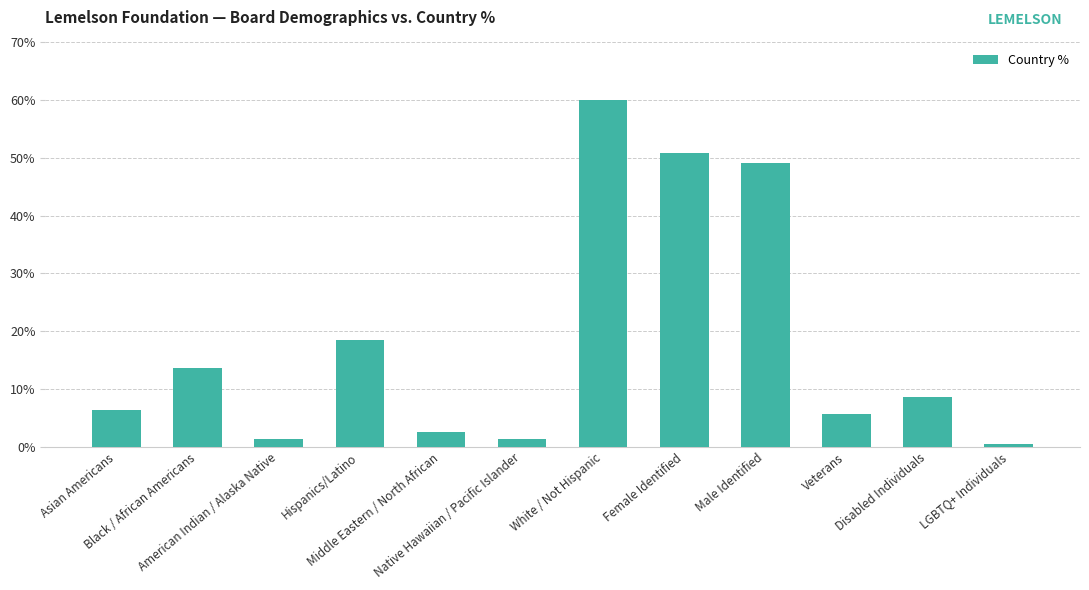

Does the chart contain any negative values?

No